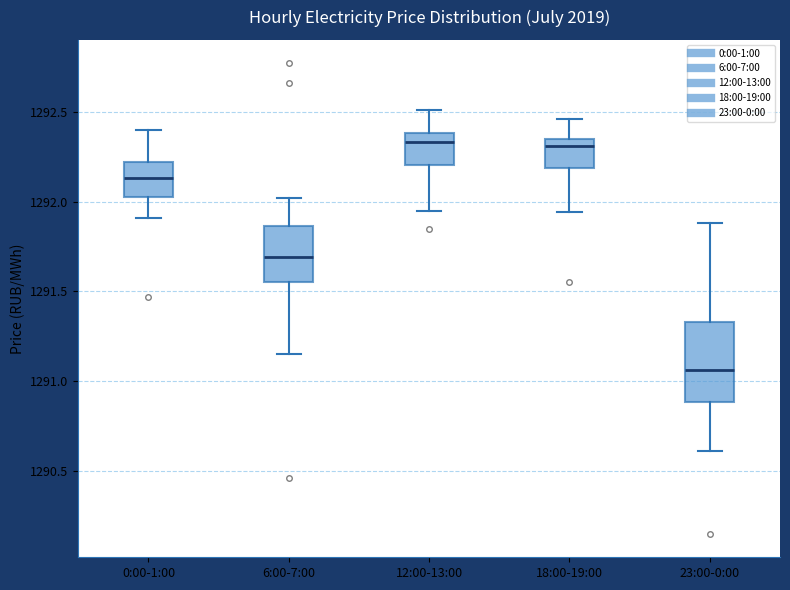

Which box's median line is the lowest?

23:00-0:00